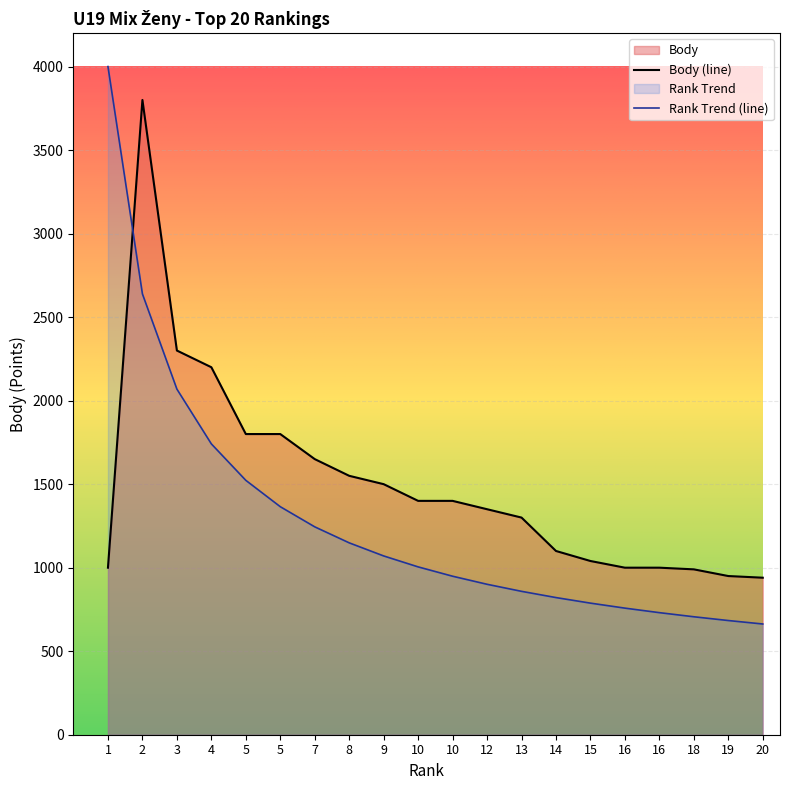

Rank the categories by value from highest to lowest.

2, 3, 4, 5, 5, 7, 8, 9, 10, 10, 12, 13, 14, 15, 1, 16, 16, 18, 19, 20